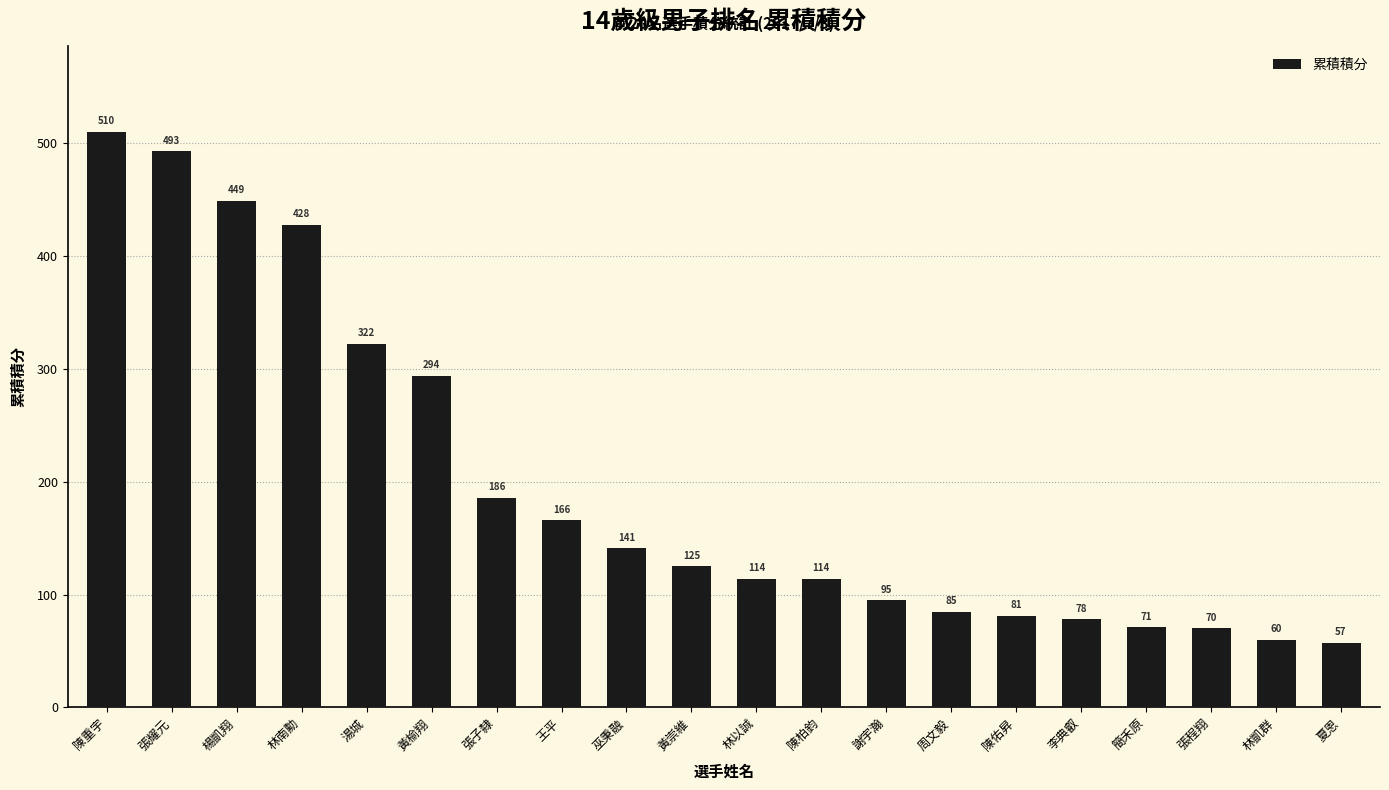

What is the smallest value displayed?

57